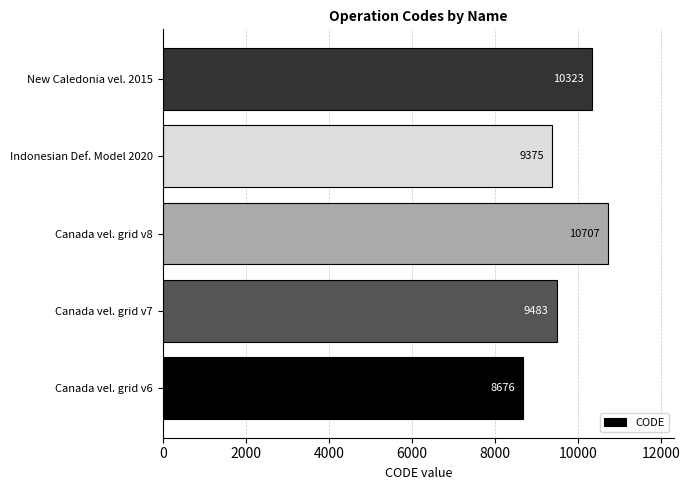

Rank the categories by value from lowest to highest.

Canada vel. grid v6, Indonesian Def. Model 2020, Canada vel. grid v7, New Caledonia vel. 2015, Canada vel. grid v8